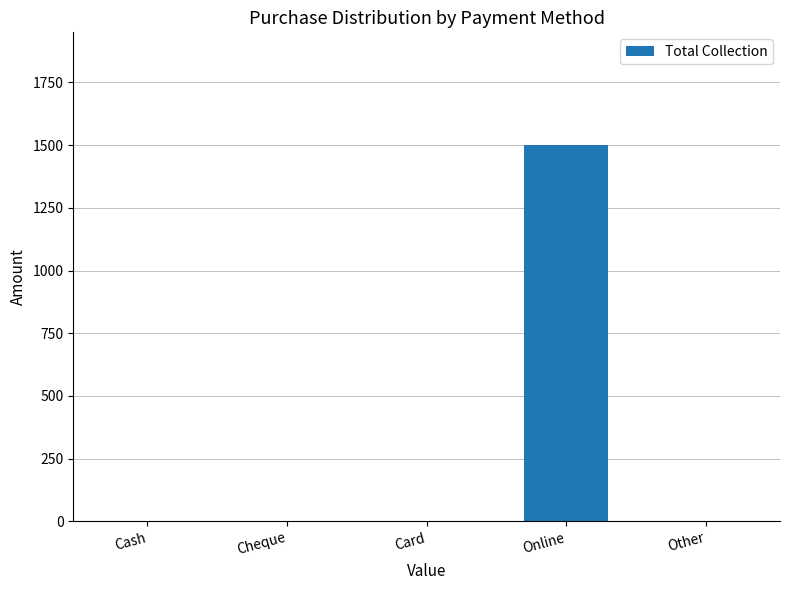

True or false: the data shows 1009 at Card.

False